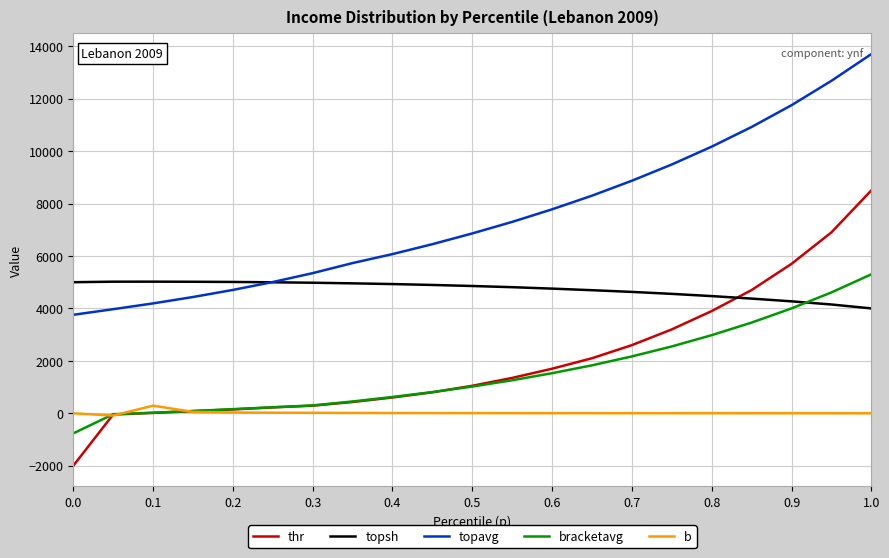

Which series has the largest total across all categories?

topavg